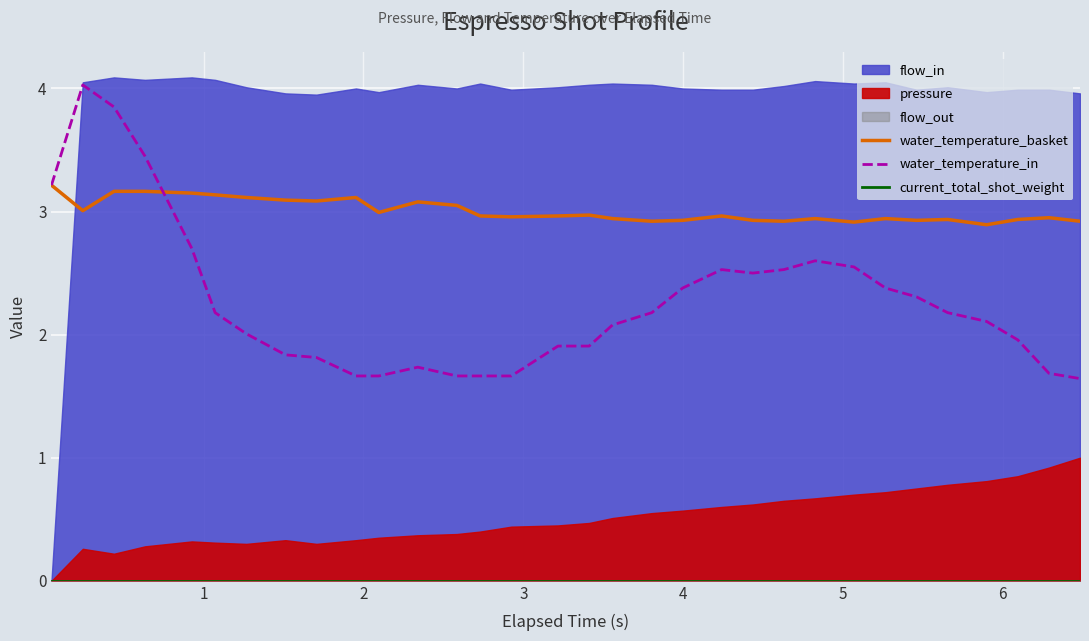

True or false: water_temperature_in and current_total_shot_weight intersect in this chart.

False